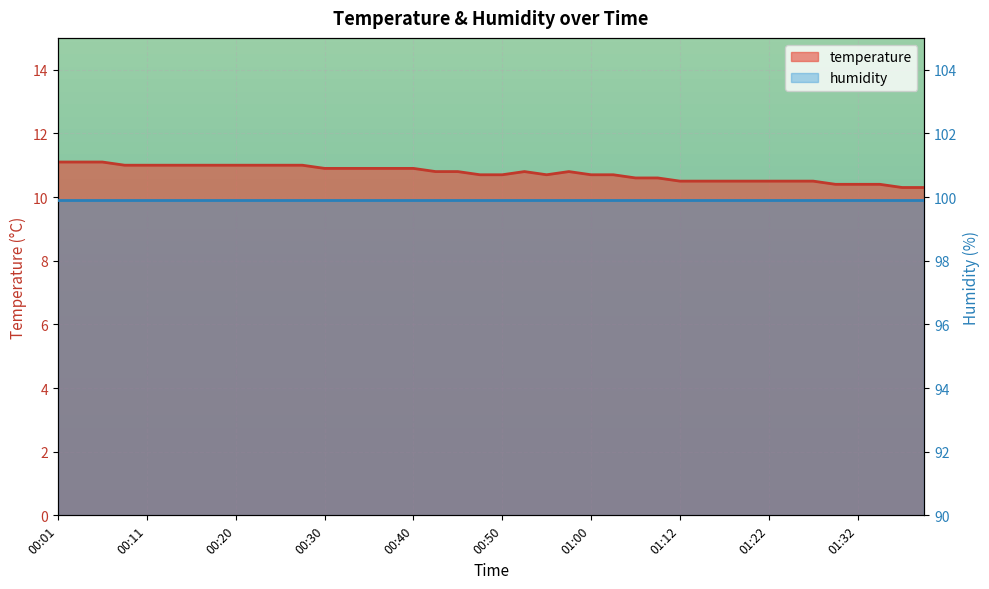

What is the approximate value at 01:00?

10.7